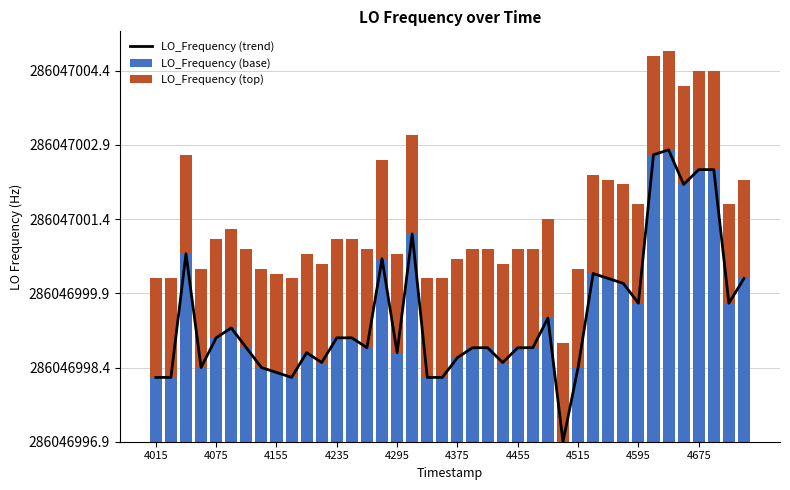

Is it true that LO_Frequency (trend) equals 0.4 at 14?

False